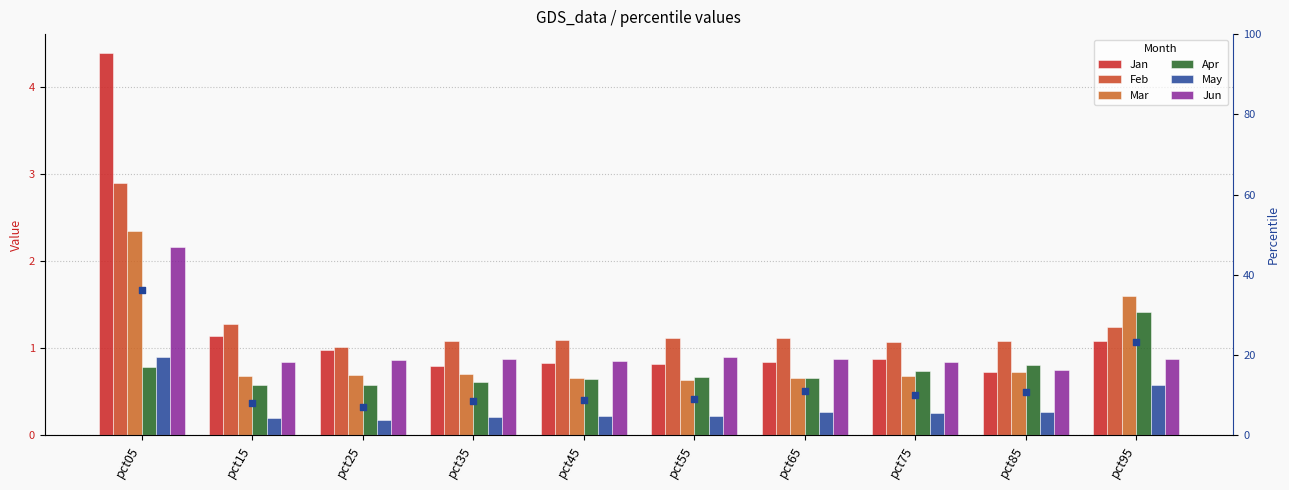

Which series has the widest spread of Y values?

Jan